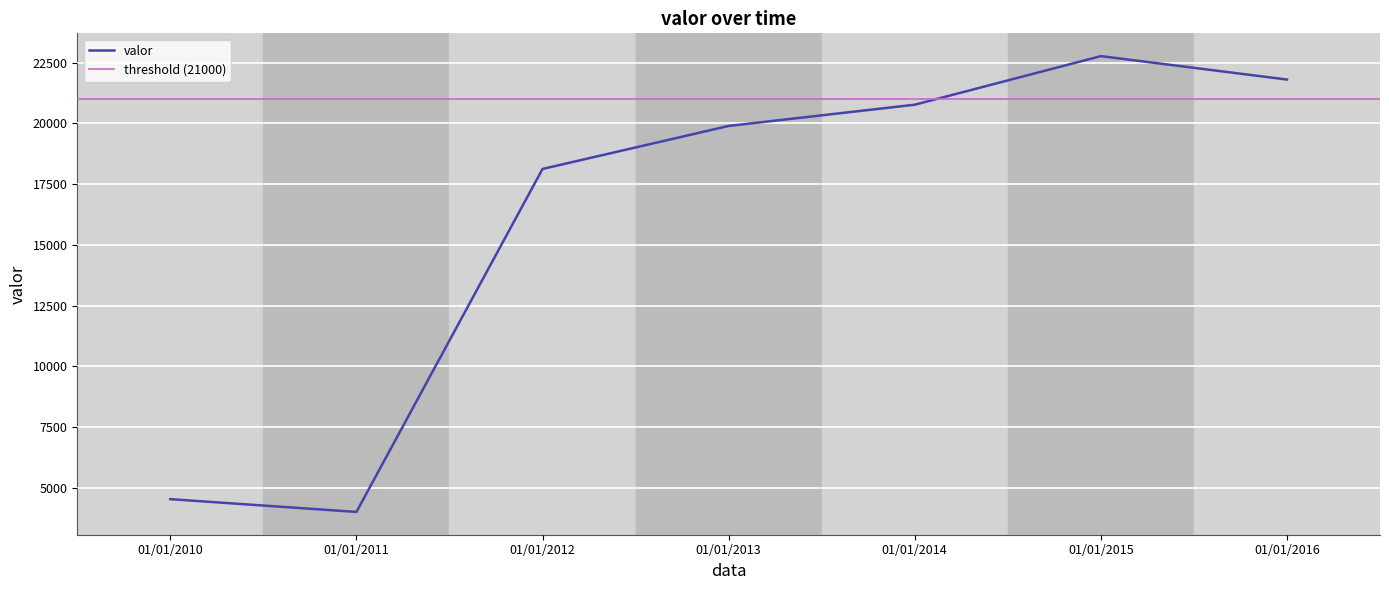

Where does the data first go above 19895?

01/01/2014